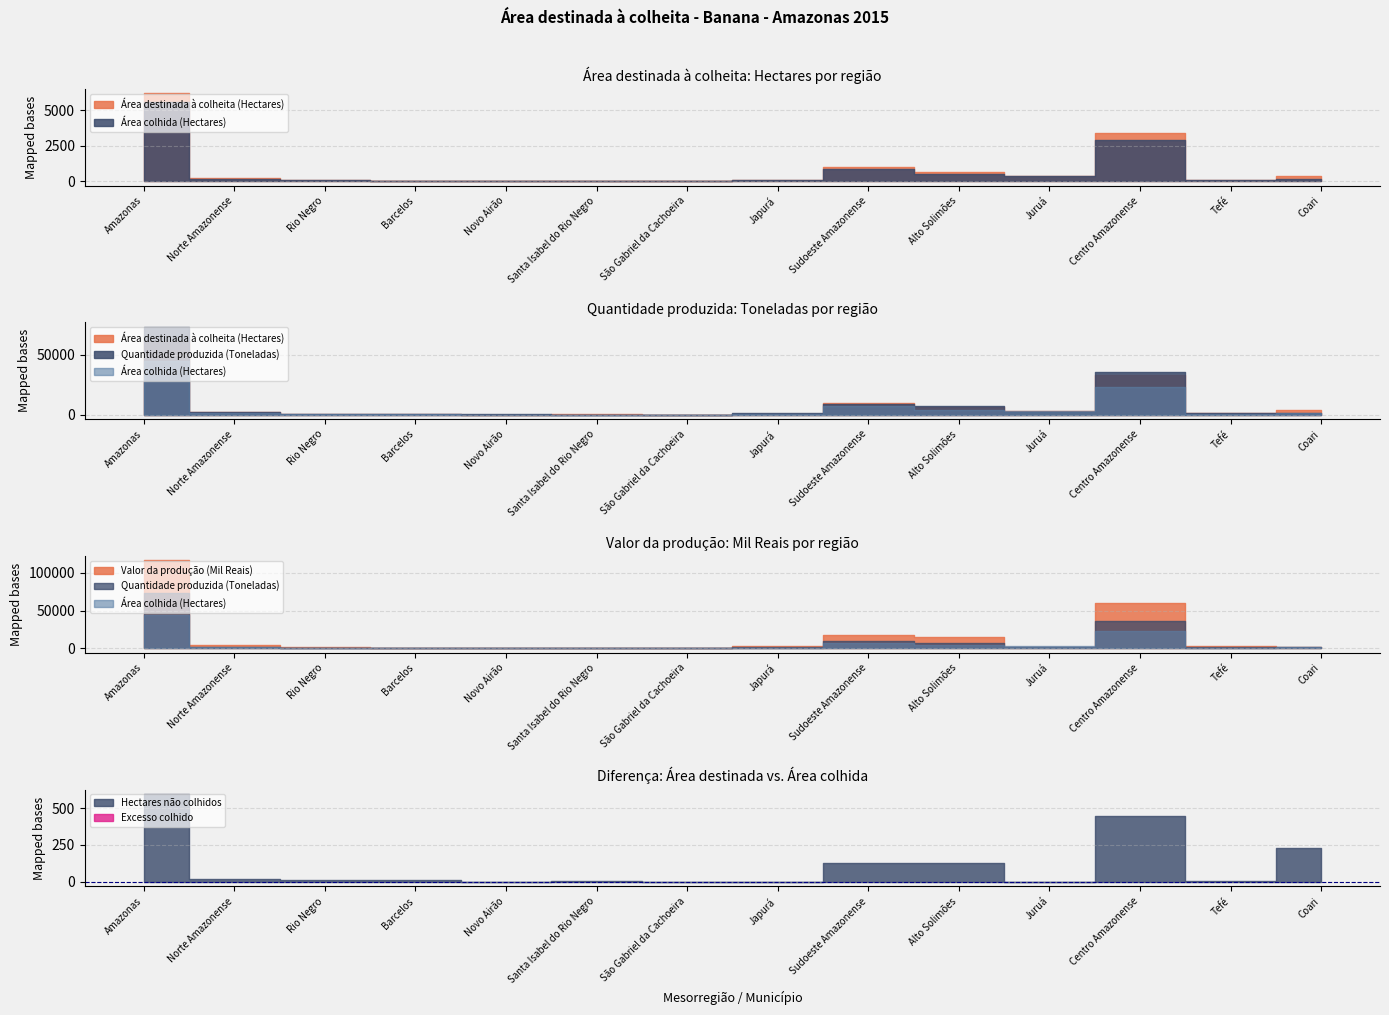

Reading left to right, extract all data points from this chart.

Área destinada à colheita (Hectares): Amazonas=6177	Norte Amazonense=199	Rio Negro=101	Barcelos=50	Novo Airão=20	Santa Isabel do Rio Negro=30	São Gabriel da Cachoeira=1	Japurá=98	Sudoeste Amazonense=1016	Alto Solimões=659	Juruá=357	Centro Amazonense=3366	Tefé=125	Coari=392
Área colhida (Hectares): Amazonas=5581	Norte Amazonense=182	Rio Negro=86	Barcelos=40	Novo Airão=20	Santa Isabel do Rio Negro=25	São Gabriel da Cachoeira=1	Japurá=96	Sudoeste Amazonense=888	Alto Solimões=531	Juruá=357	Centro Amazonense=2922	Tefé=122	Coari=164
Quantidade produzida (Toneladas): Amazonas=73444	Norte Amazonense=2262	Rio Negro=884	Barcelos=360	Novo Airão=306	Santa Isabel do Rio Negro=210	São Gabriel da Cachoeira=8	Japurá=1378	Sudoeste Amazonense=9400	Alto Solimões=7417	Juruá=1983	Centro Amazonense=35892	Tefé=1835	Coari=1820
Valor da produção (Mil Reais): Amazonas=116317	Norte Amazonense=4576	Rio Negro=1691	Barcelos=720	Novo Airão=612	Santa Isabel do Rio Negro=336	São Gabriel da Cachoeira=23	Japurá=2885	Sudoeste Amazonense=17858	Alto Solimões=15510	Juruá=2347	Centro Amazonense=59337	Tefé=2732	Coari=1610